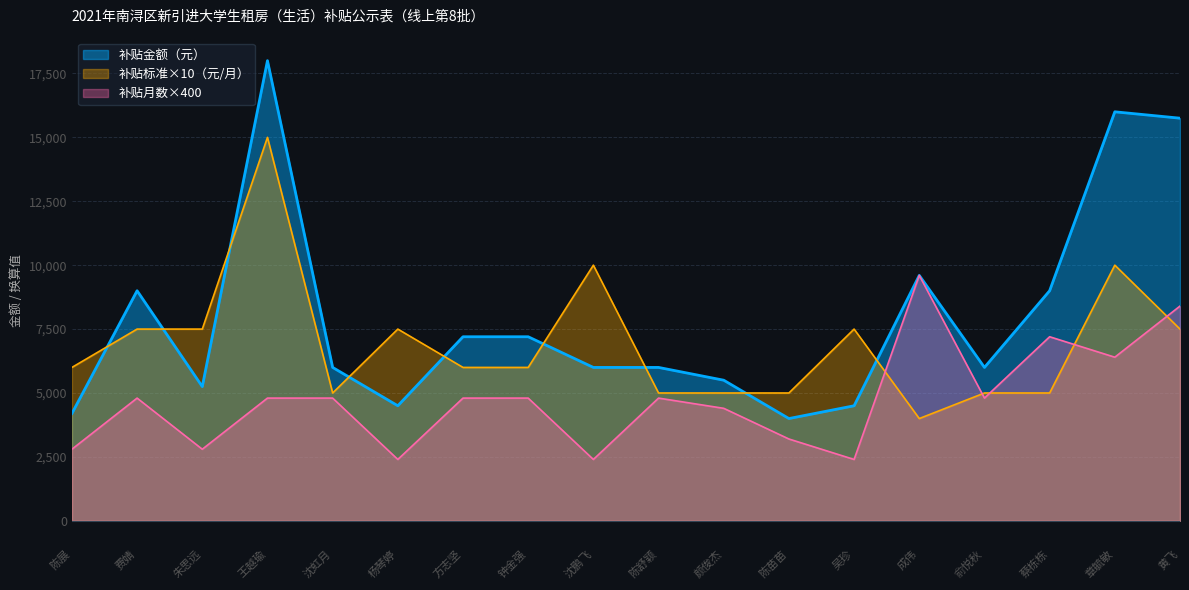

Where is the first local minimum for 补贴金额（元）?

朱思远